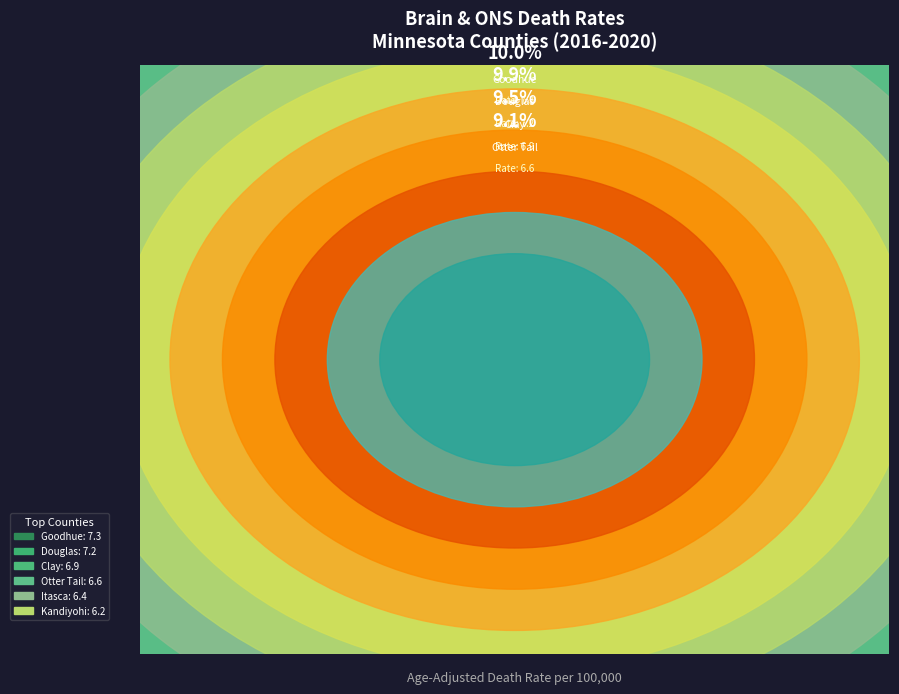

What percentage is the Kandiyohi County slice, to the nearest percent?

9%